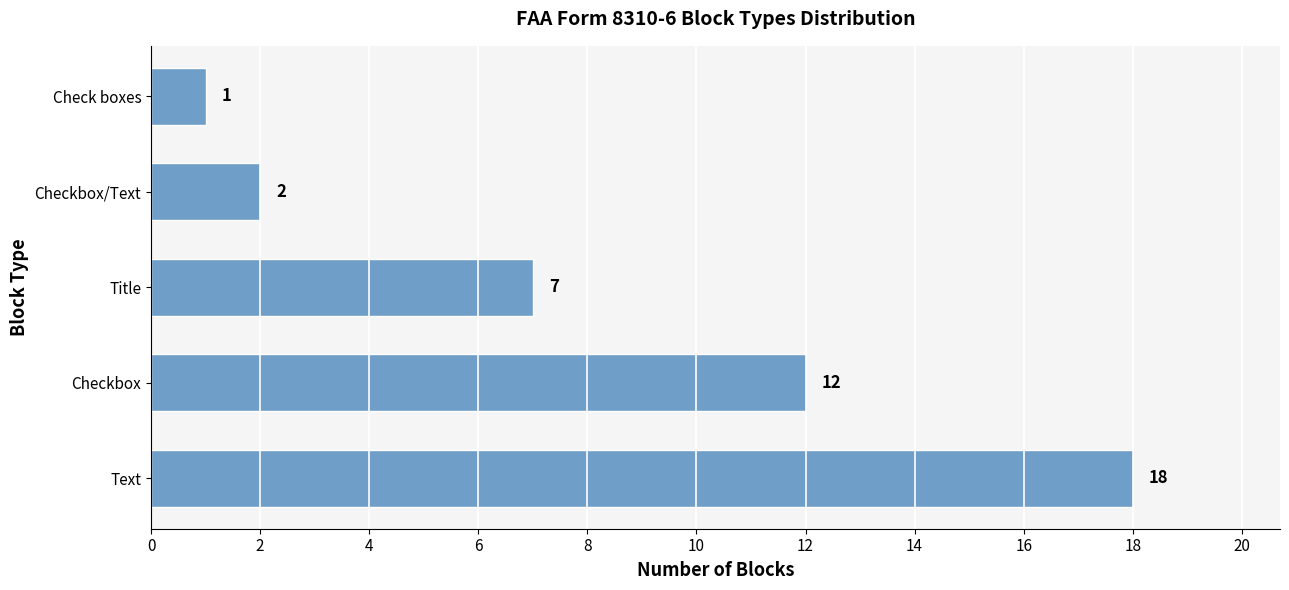

Rank the categories by value from highest to lowest.

Text, Checkbox, Title, Checkbox/Text, Check boxes